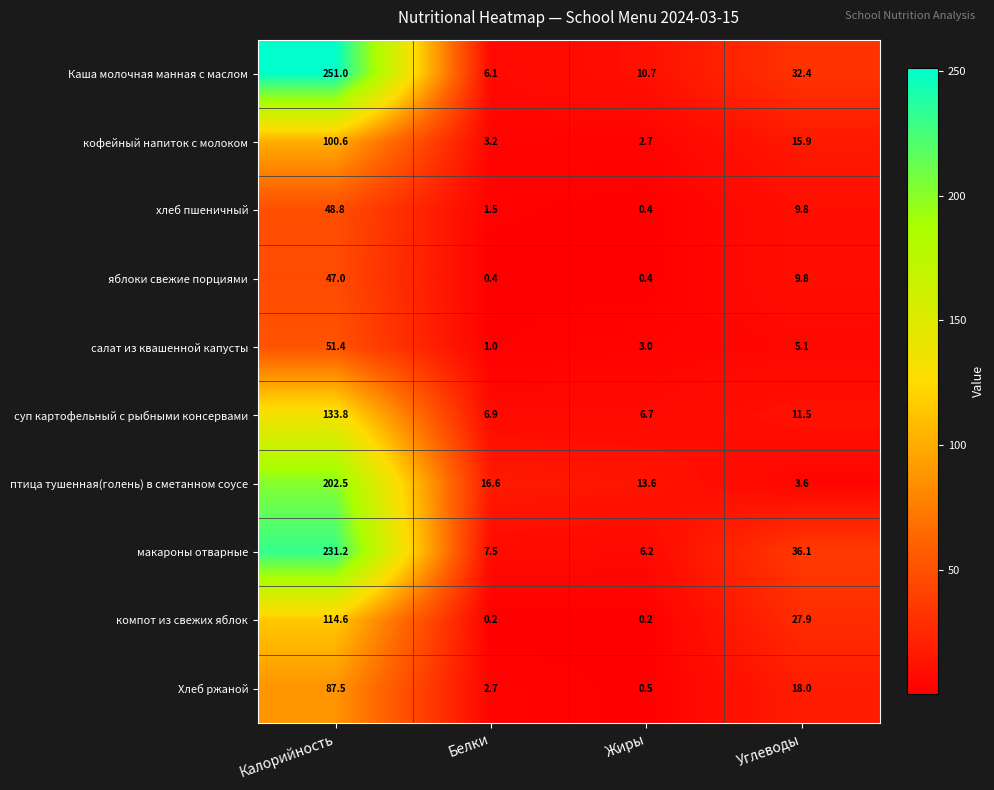

Where is Каша молочная манная с маслом nearest to the value 128?

Углеводы